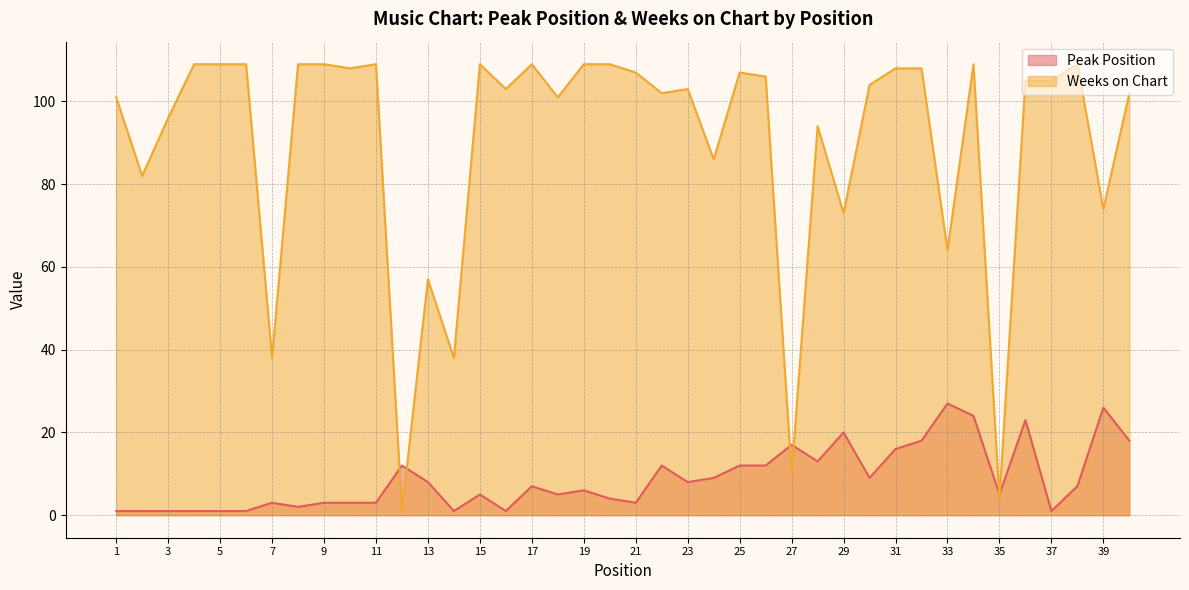

The value of Weeks on Chart at 23 is 25. True or false?

False